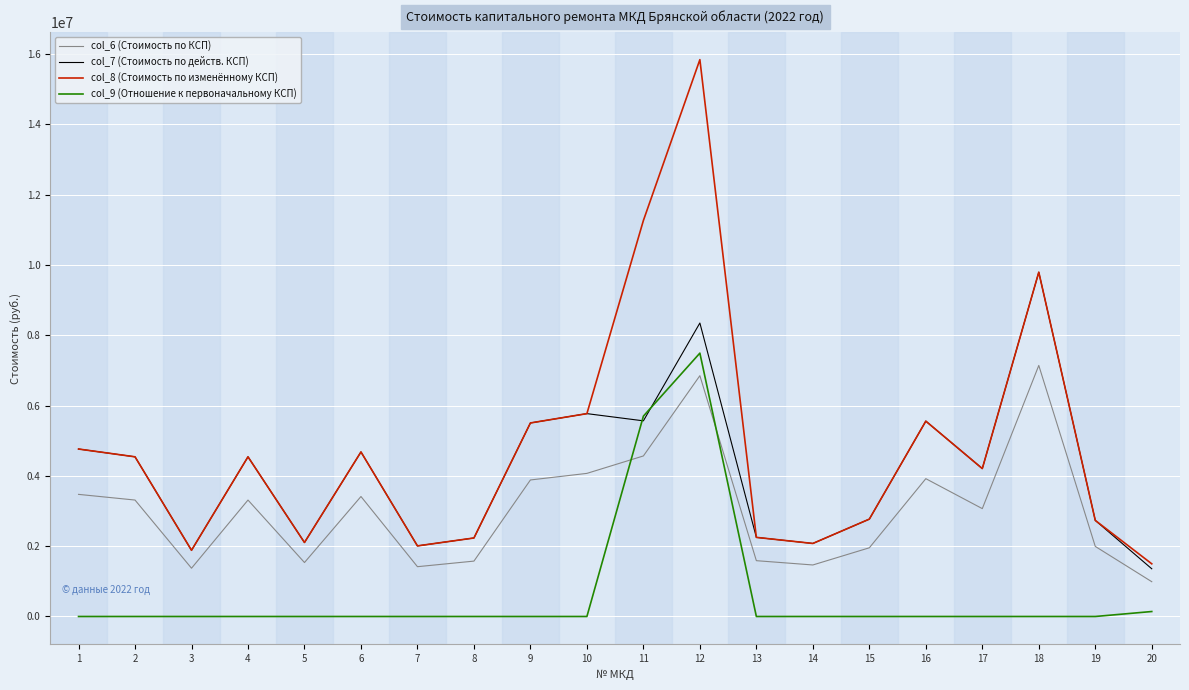

True or false: col_8 (Стоимость по изменённому КСП) and col_6 (Стоимость по КСП) cross at least once.

False